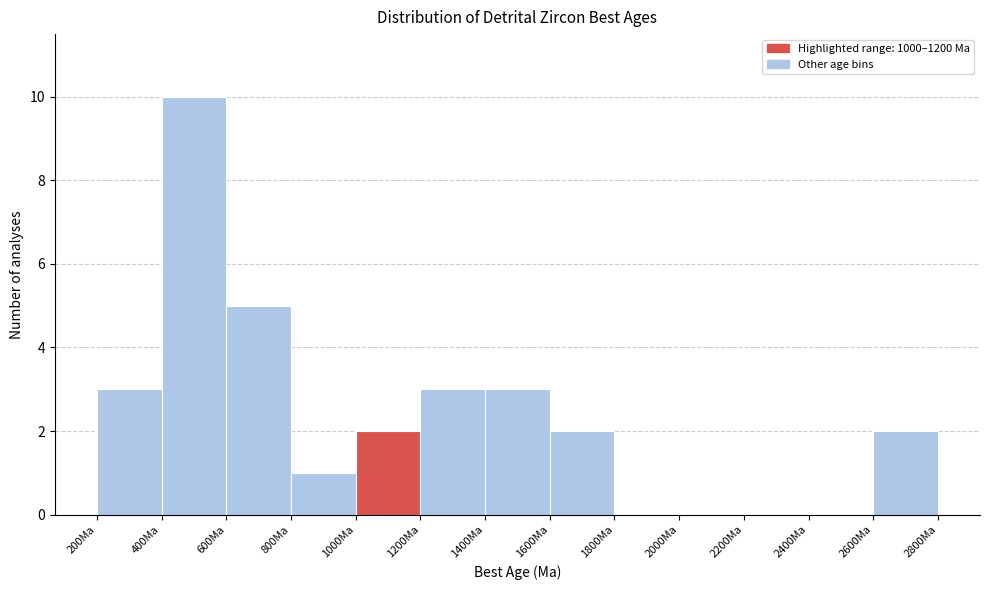

Over which range of the x-axis is the bar tallest?

400 to 600